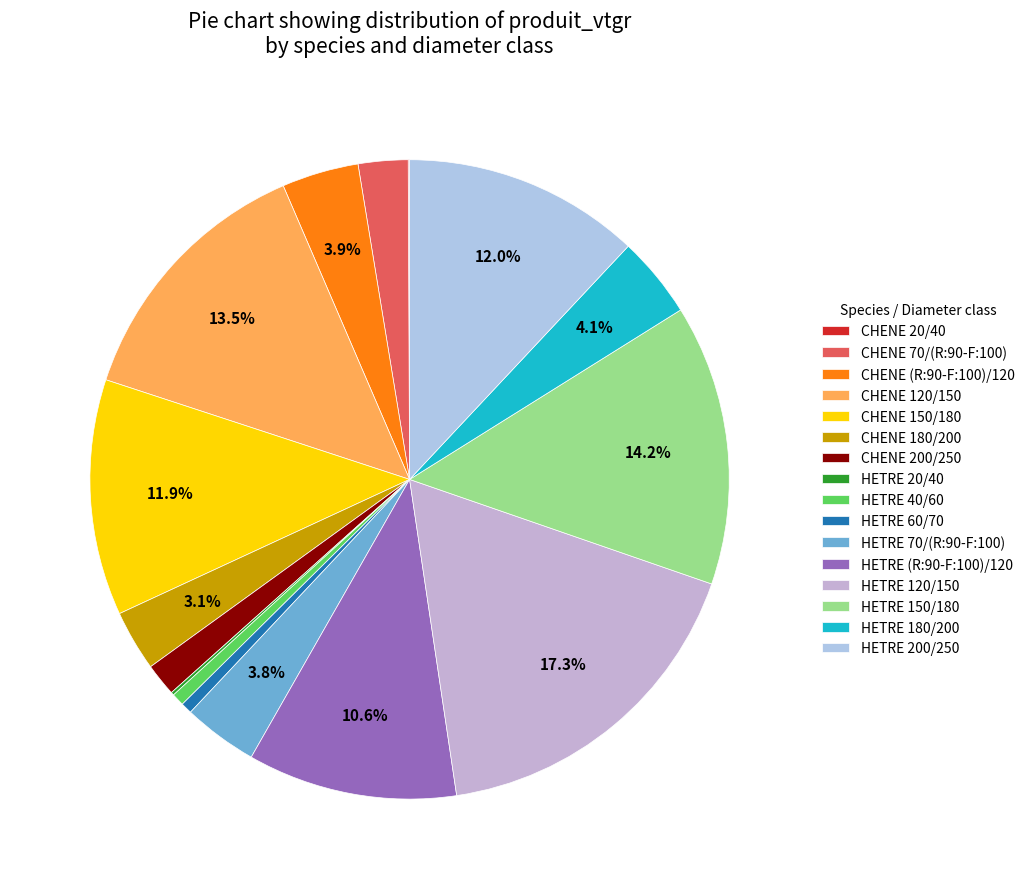

To the nearest percent, what is the average slice percentage?

6%